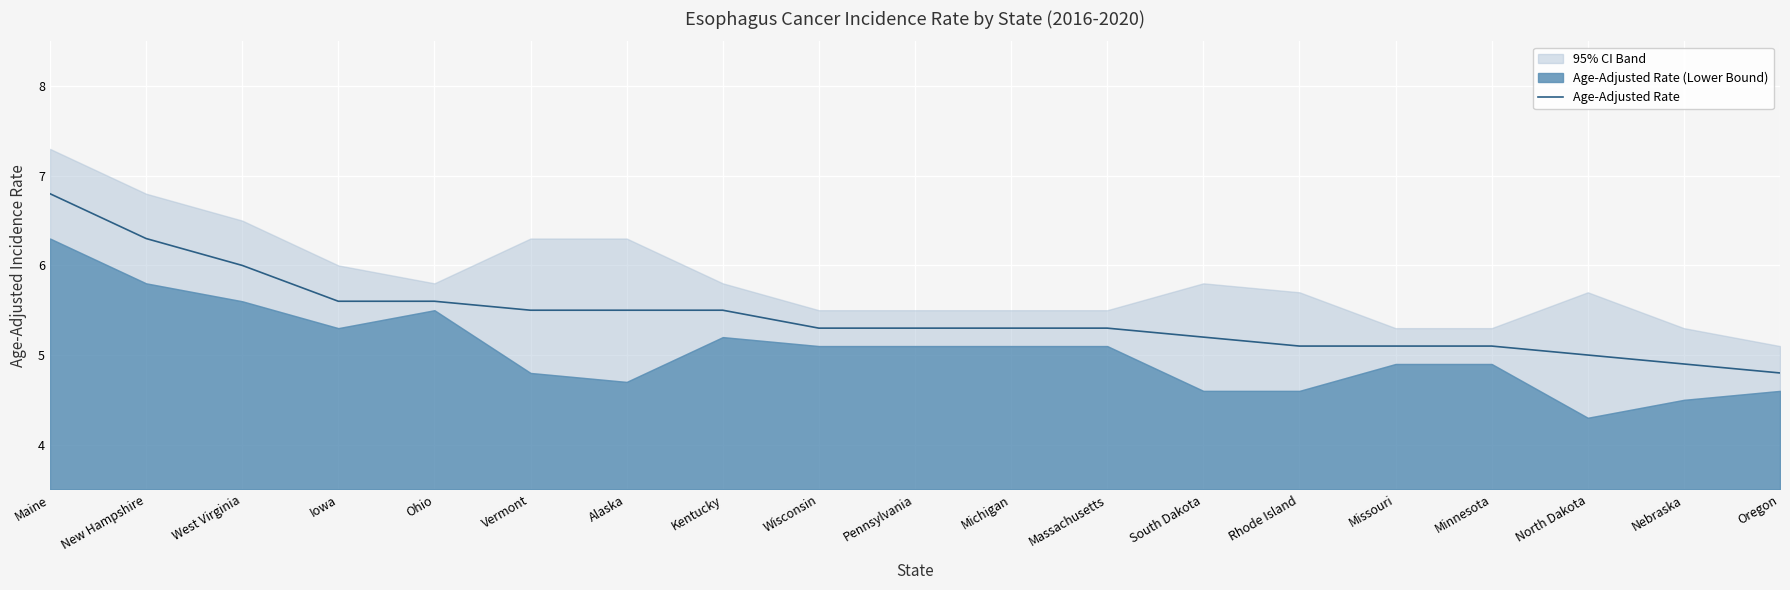

Rank the categories by value from lowest to highest.

Oregon, Nebraska, North Dakota, Rhode Island, Missouri, Minnesota, South Dakota, Wisconsin, Pennsylvania, Michigan, Massachusetts, Vermont, Alaska, Kentucky, Iowa, Ohio, West Virginia, New Hampshire, Maine